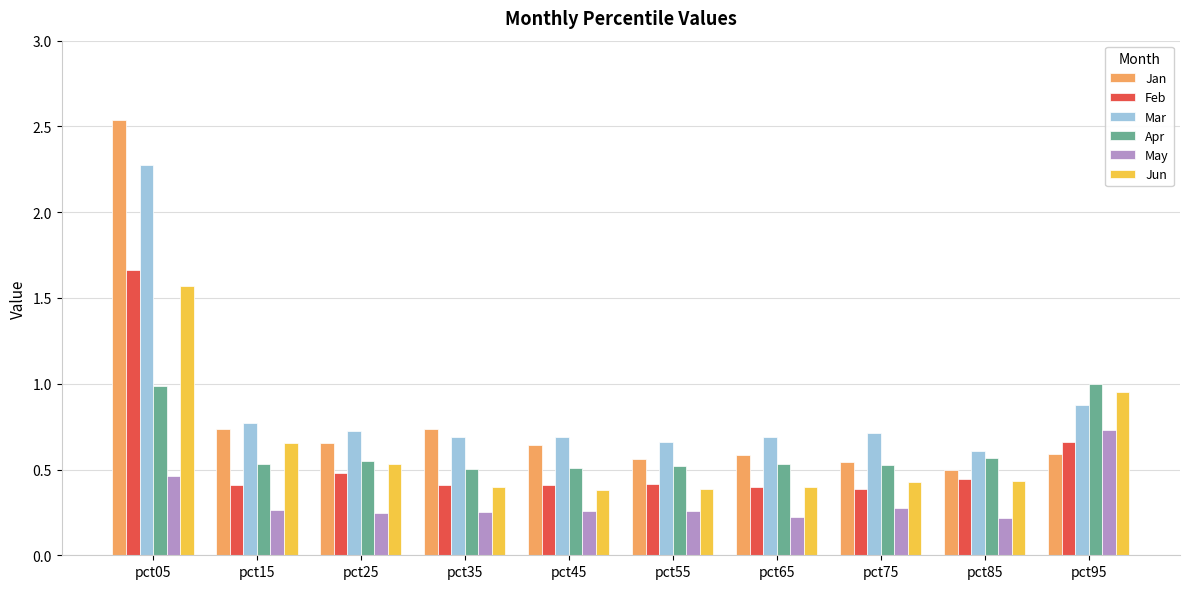

Is it true that Jan equals 0.3 at pct95?

False